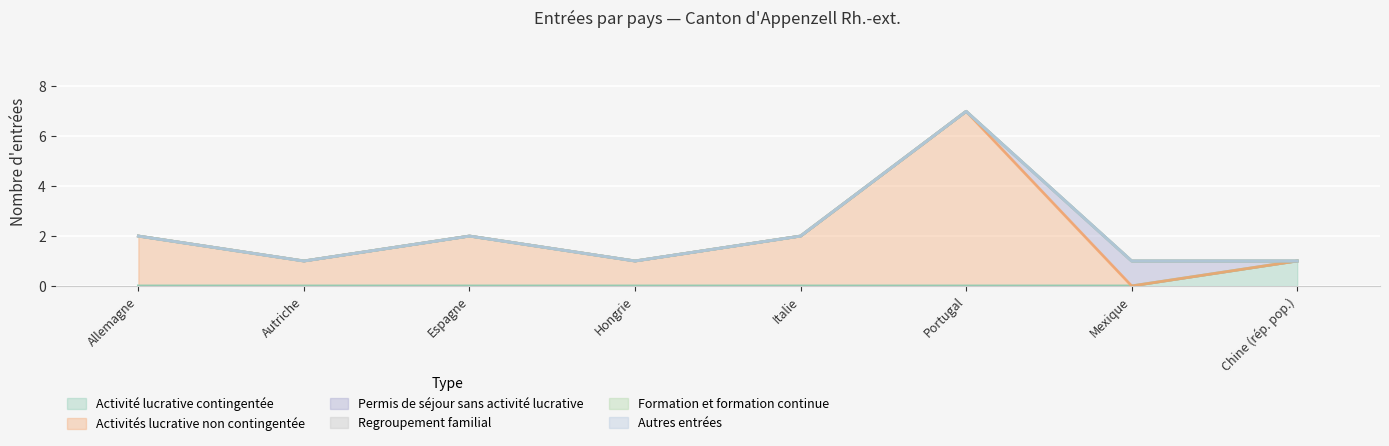

What position from the left is Mexique?

7